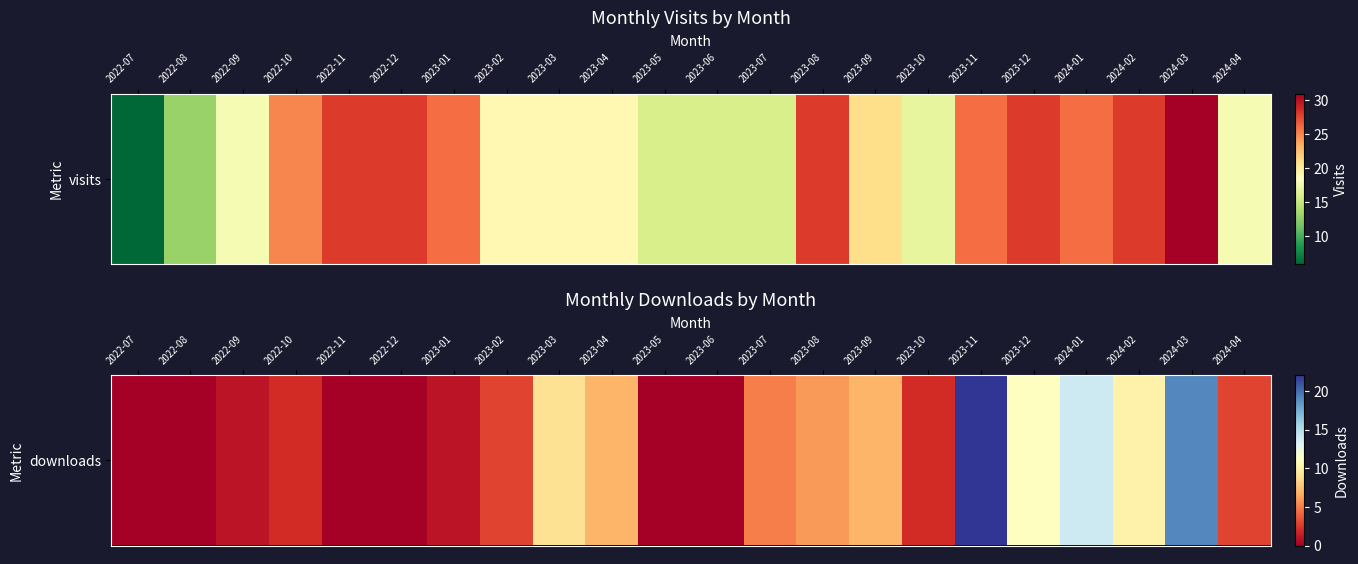

Which has a higher value, 2023-09 or 2023-10?

2023-09